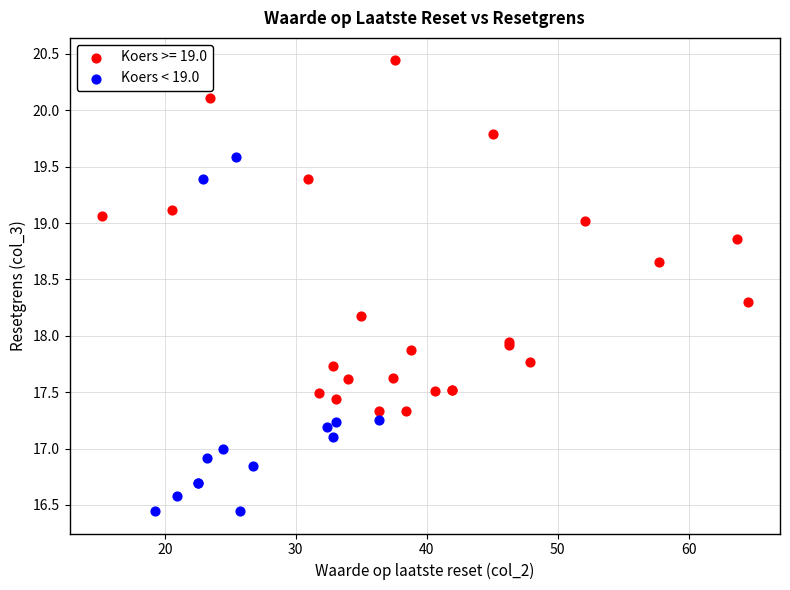

Which series contains the lowest Y value?

Koers < 19.0